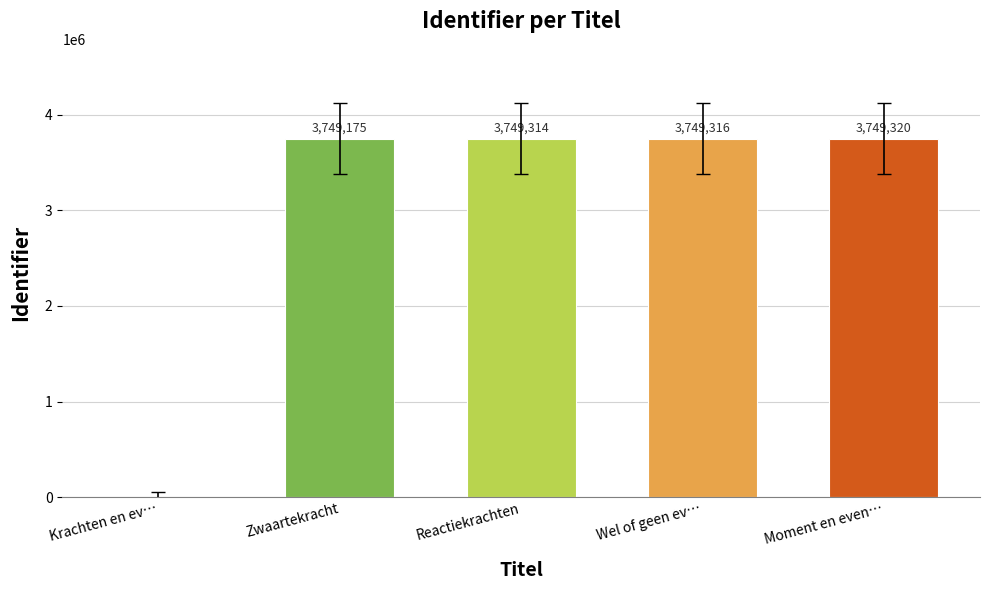

Are the bars horizontal?

No